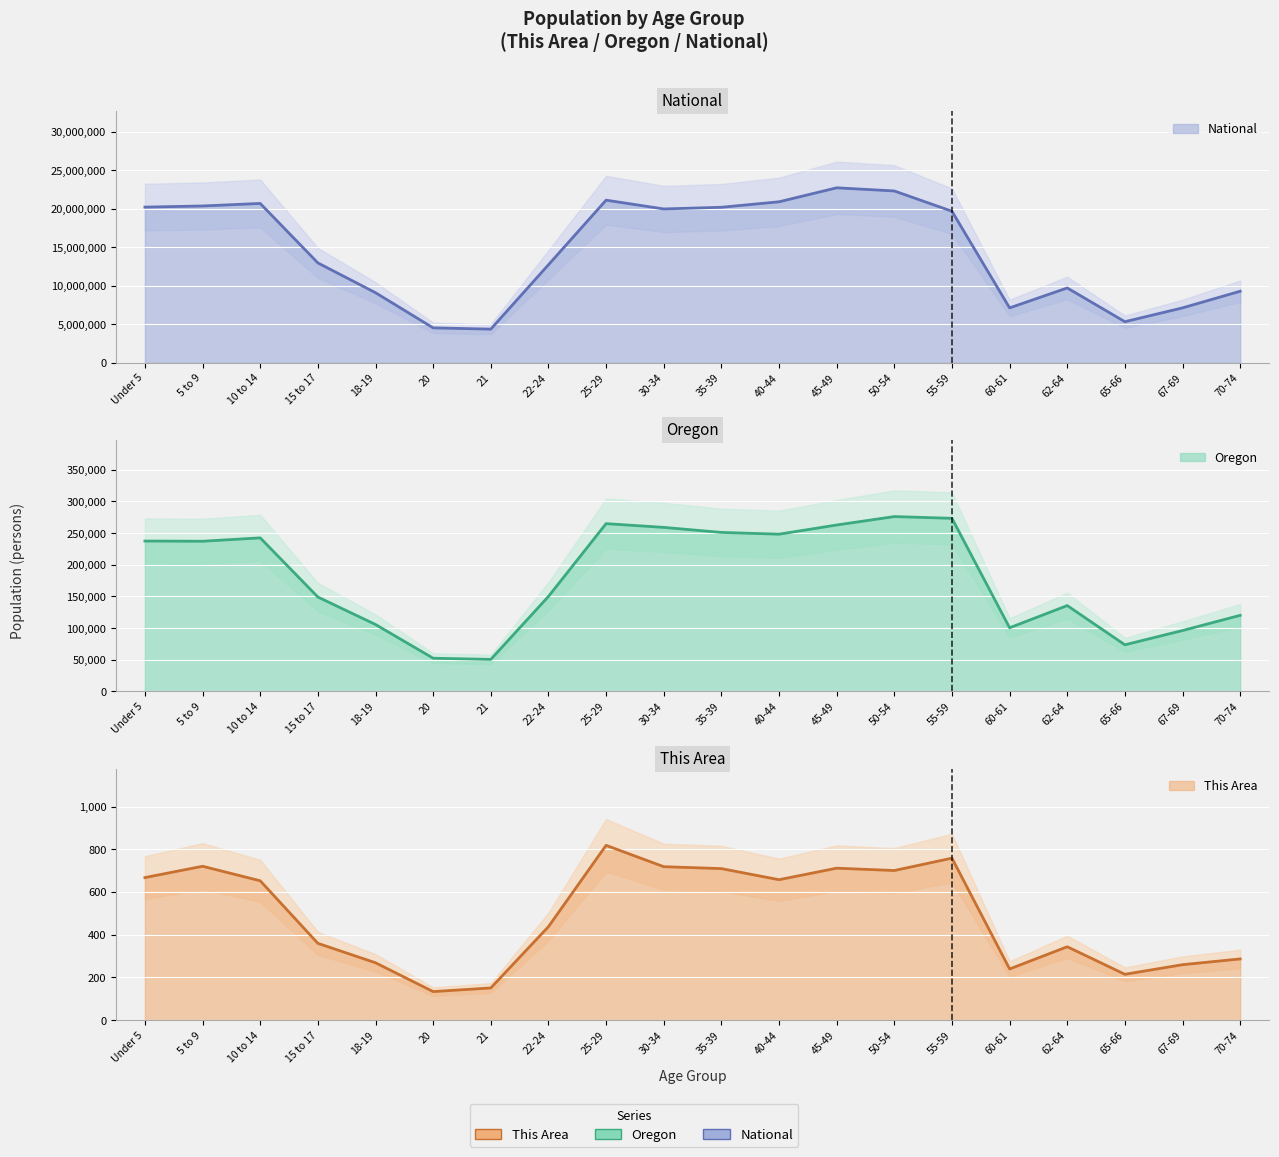

What is the approximate value of This Area at 18-19, to the nearest 50?

250